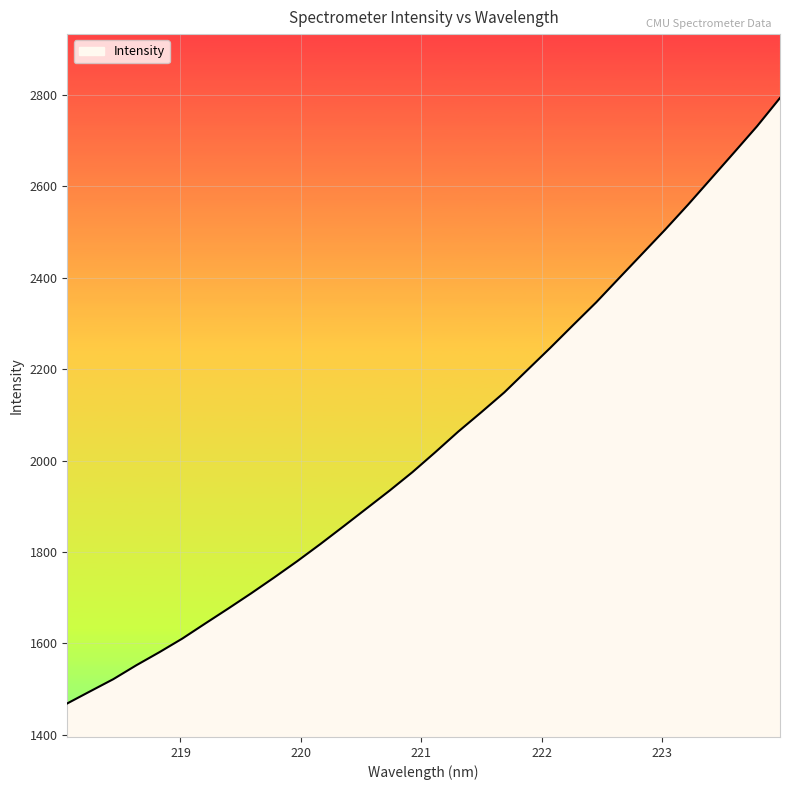

What is the difference between the maximum and minimum values?

1325.1